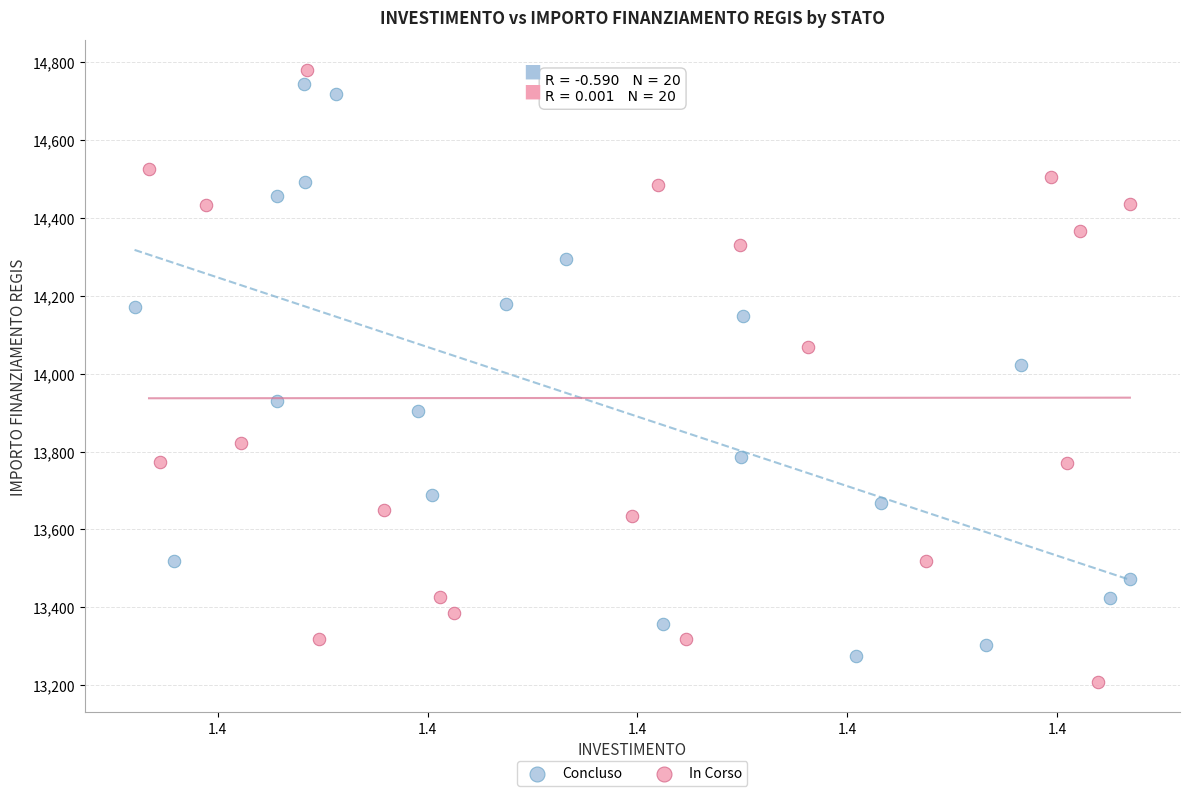

What are all the series names shown in the legend?

Concluso, In Corso